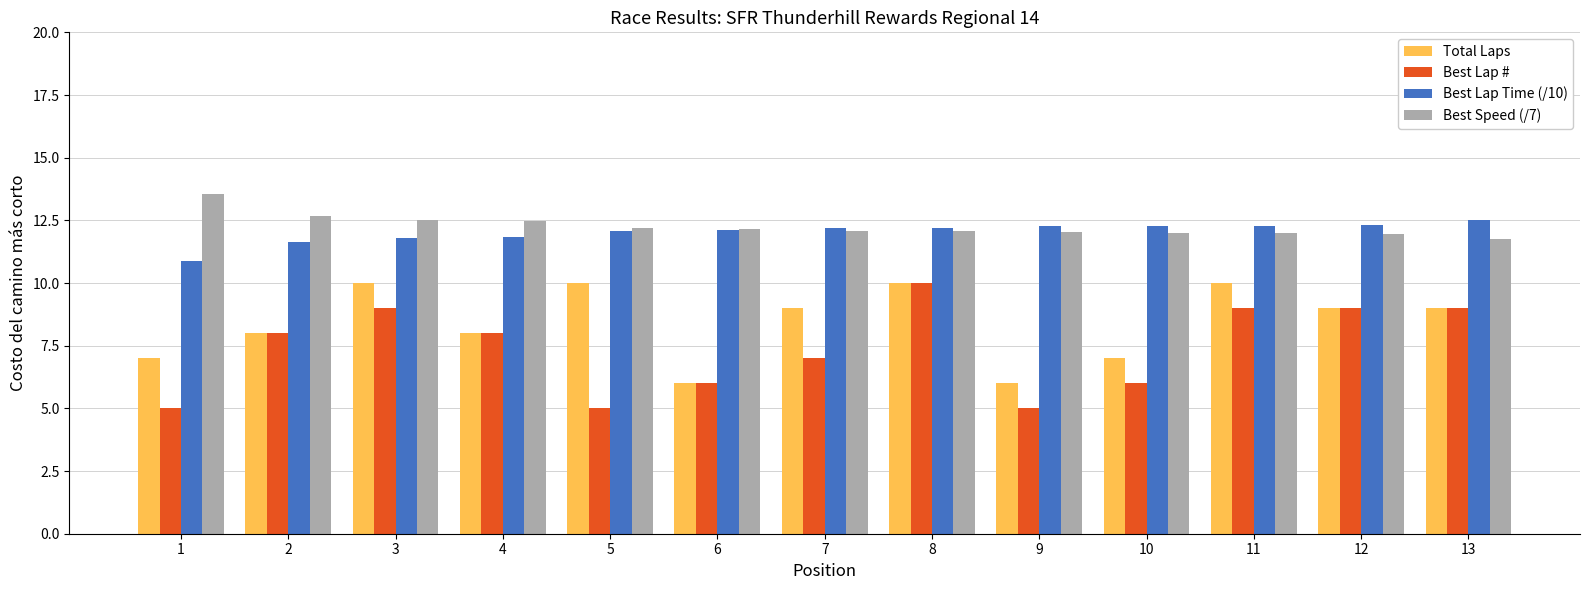

At which label does Best Lap # reach its peak?

8